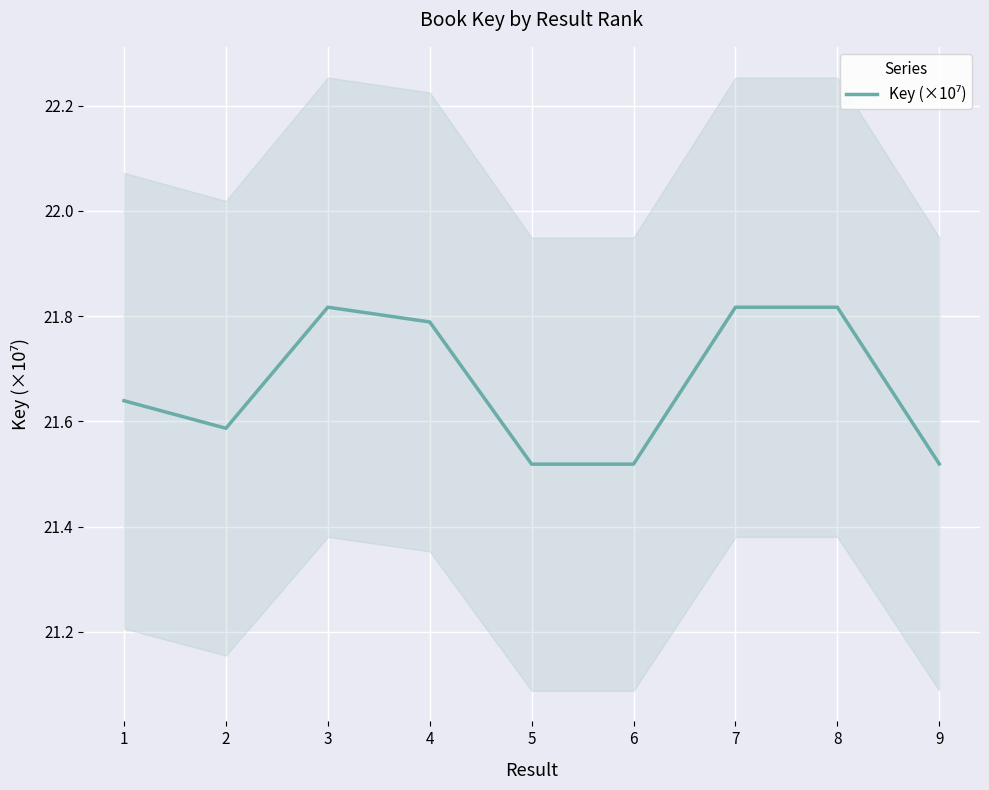

Reading left to right, transcribe all the data shown in this chart.

1=21.6	2=21.6	3=21.8	4=21.8	5=21.5	6=21.5	7=21.8	8=21.8	9=21.5